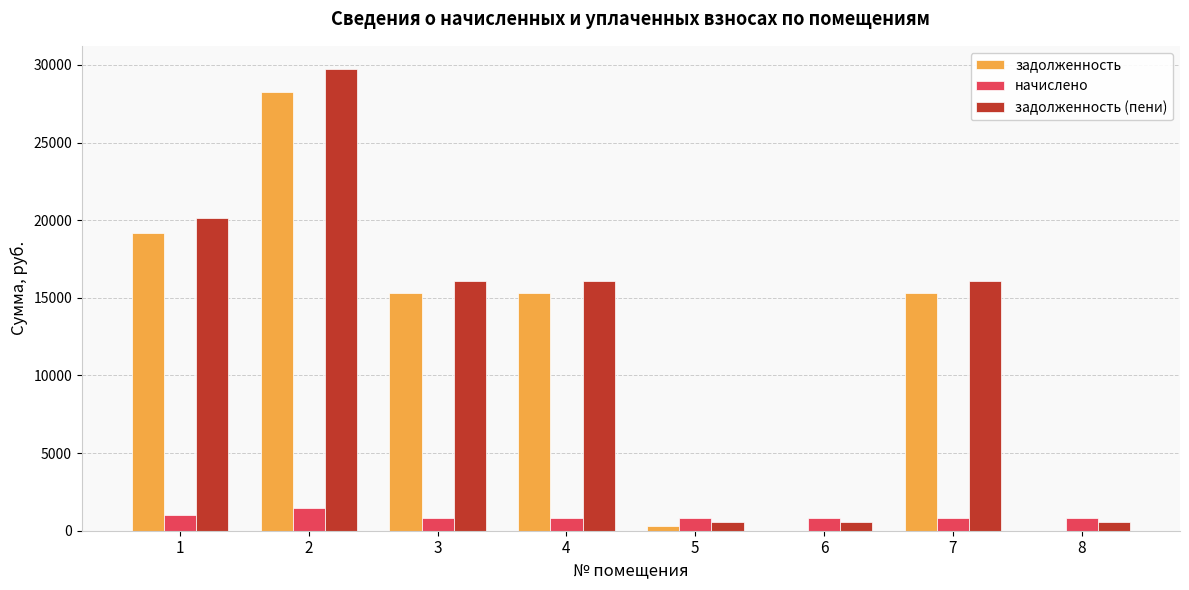

Does the chart contain stacked bars?

No